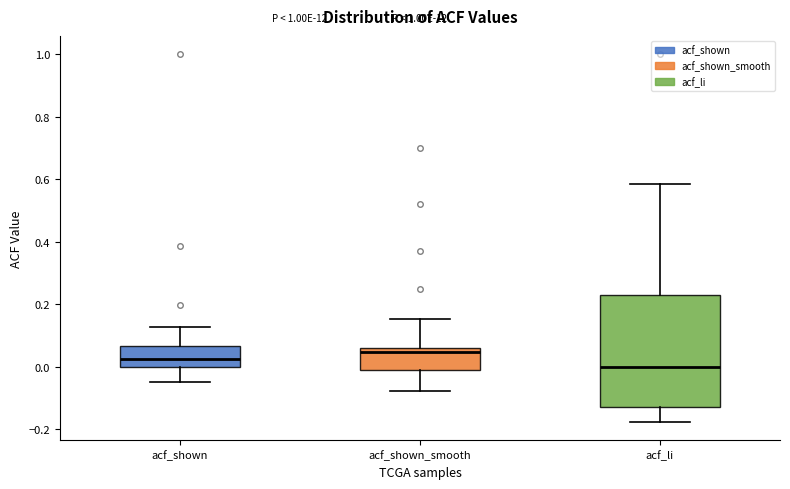

Which box is the tallest, from its lower edge to its upper edge?

acf_li